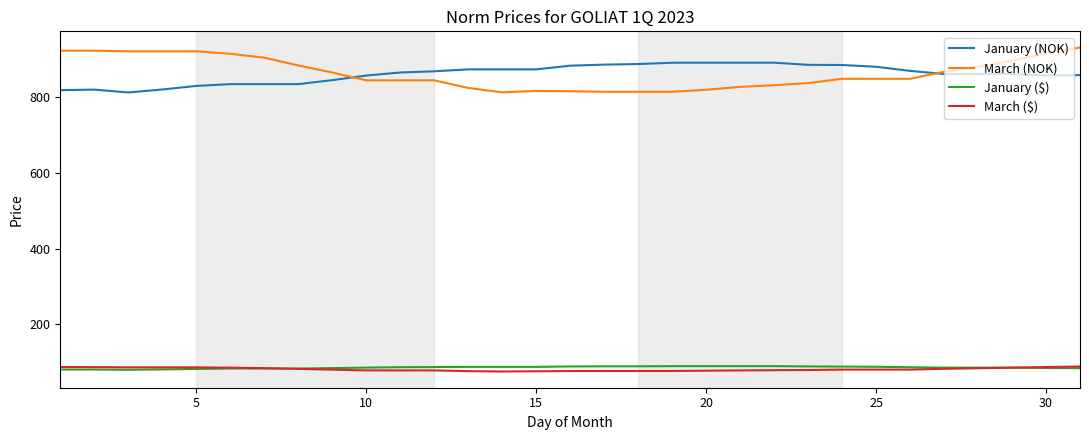

True or false: March ($) and March (NOK) cross at least once.

False